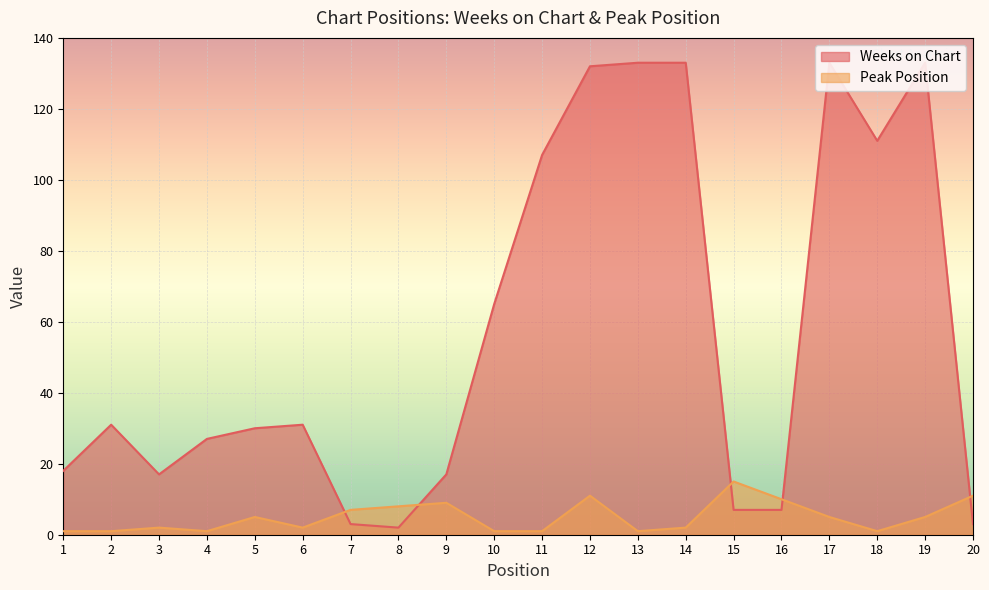

Reading left to right, extract all data points from this chart.

Weeks on Chart: 18	31	17	27	30	31	3	2	17	65	107	132	133	133	7	7	133	111	133	3
Peak Position: 1	1	2	1	5	2	7	8	9	1	1	11	1	2	15	10	5	1	5	11